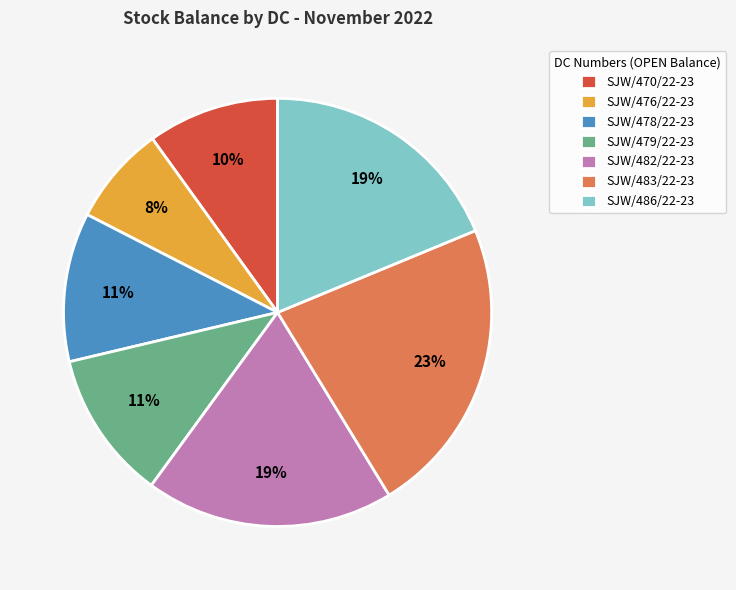

How many segments does this pie chart have?

7